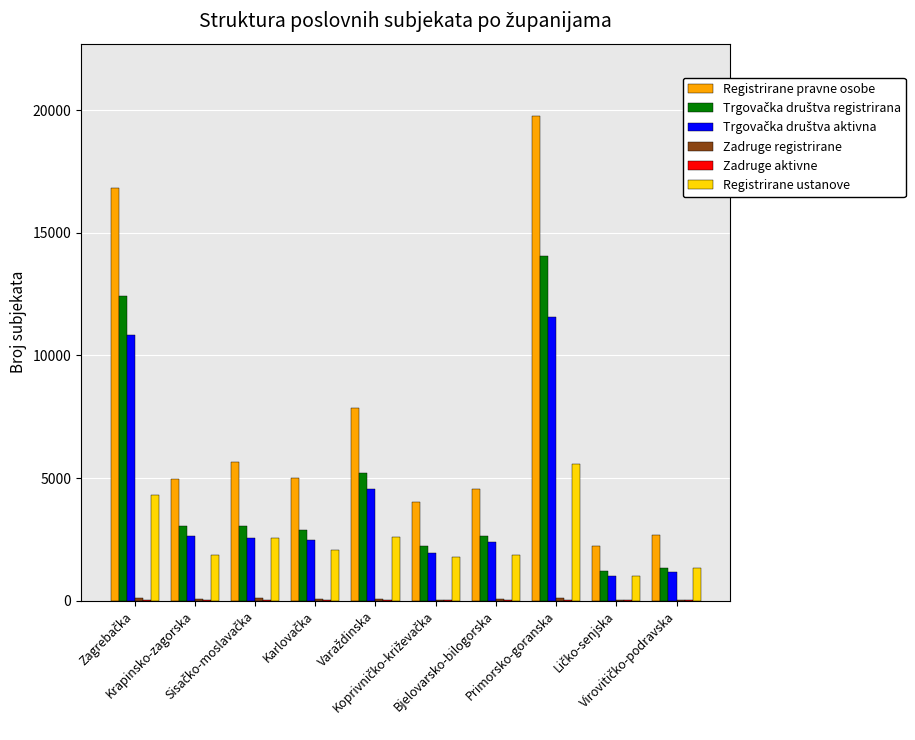

Which series has the largest total across all categories?

Registrirane pravne osobe